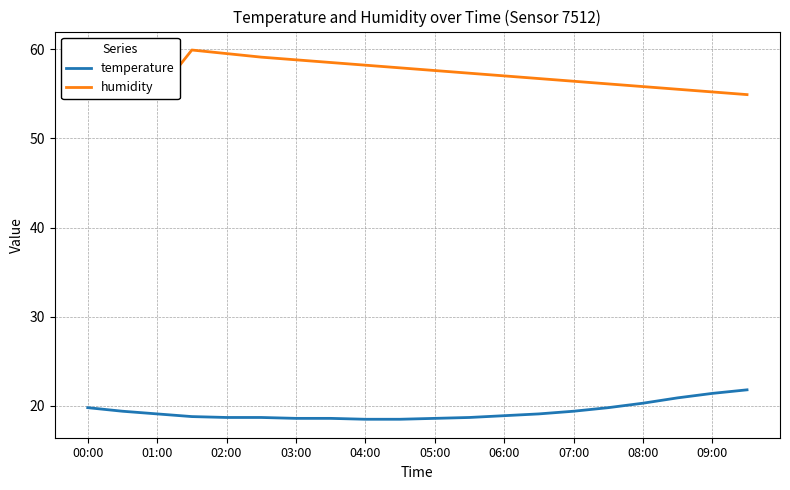

Which series has the largest total across all categories?

humidity